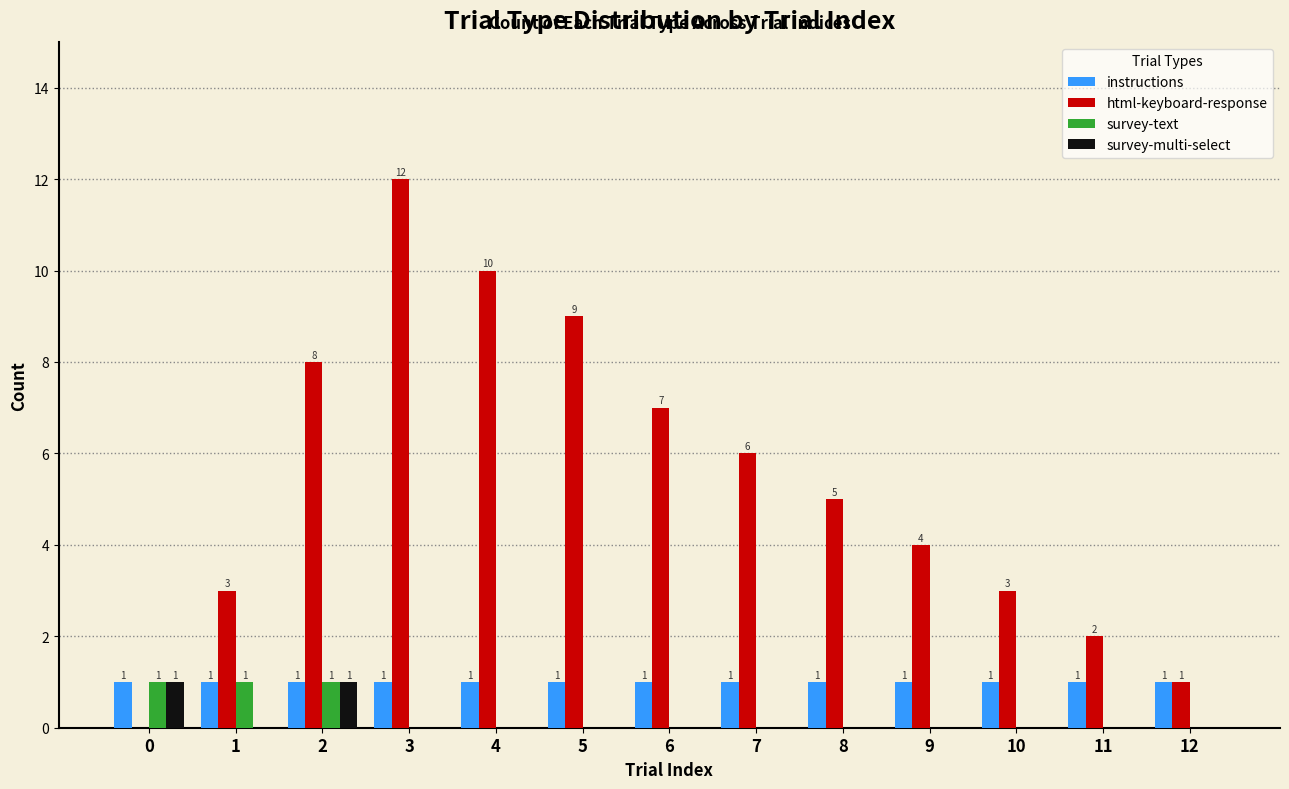

How many values in html-keyboard-response are above zero?

12